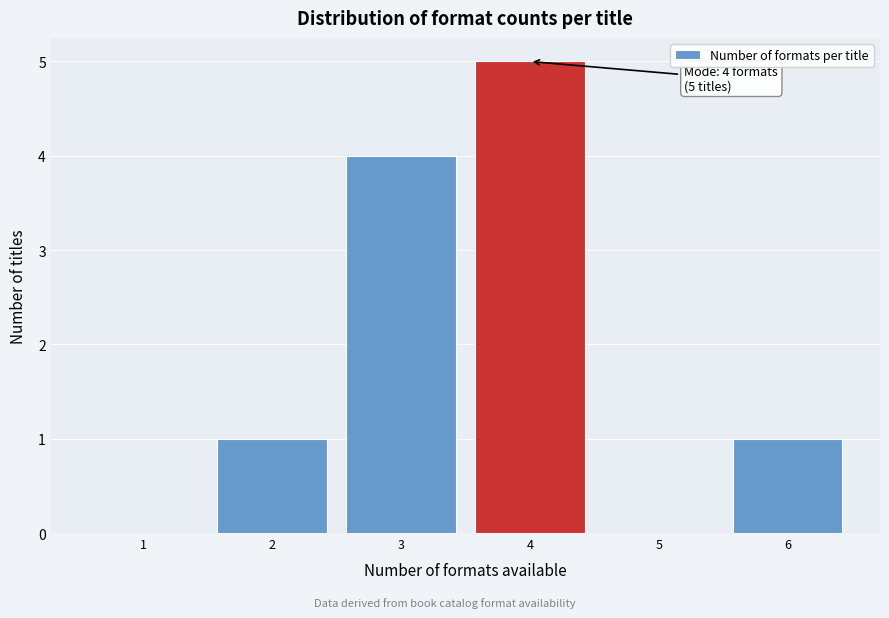

What is the change in value from 4 to 6?

-4